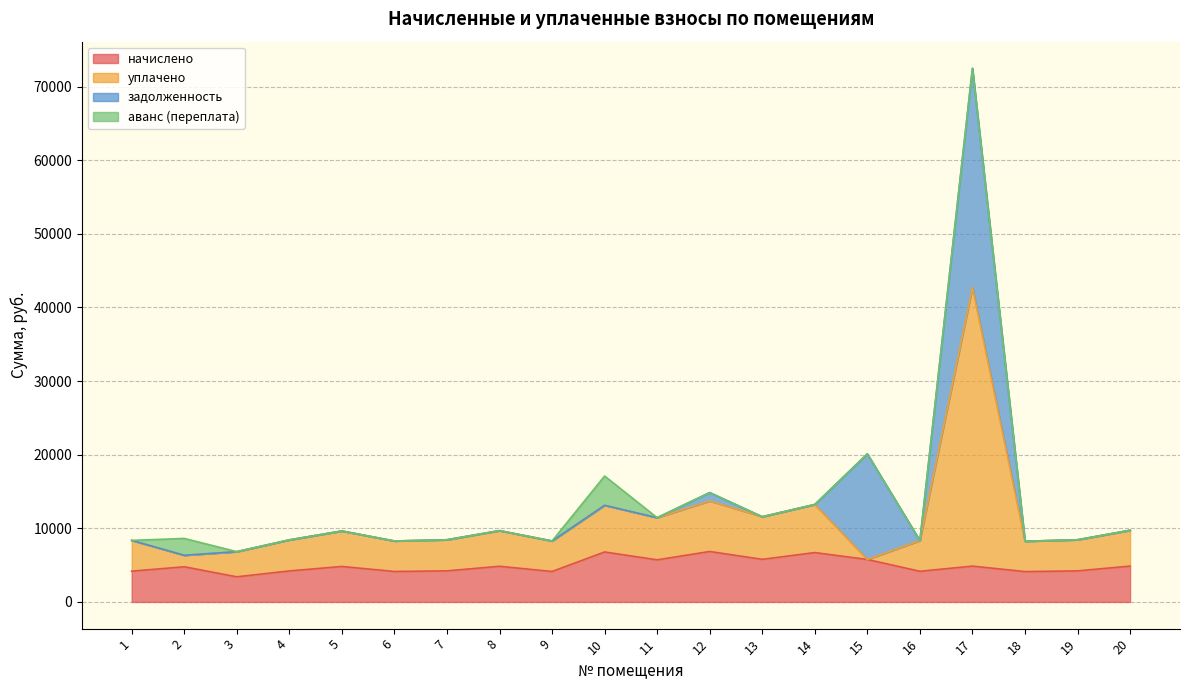

Which series changed the most between 8 and 11?

уплачено